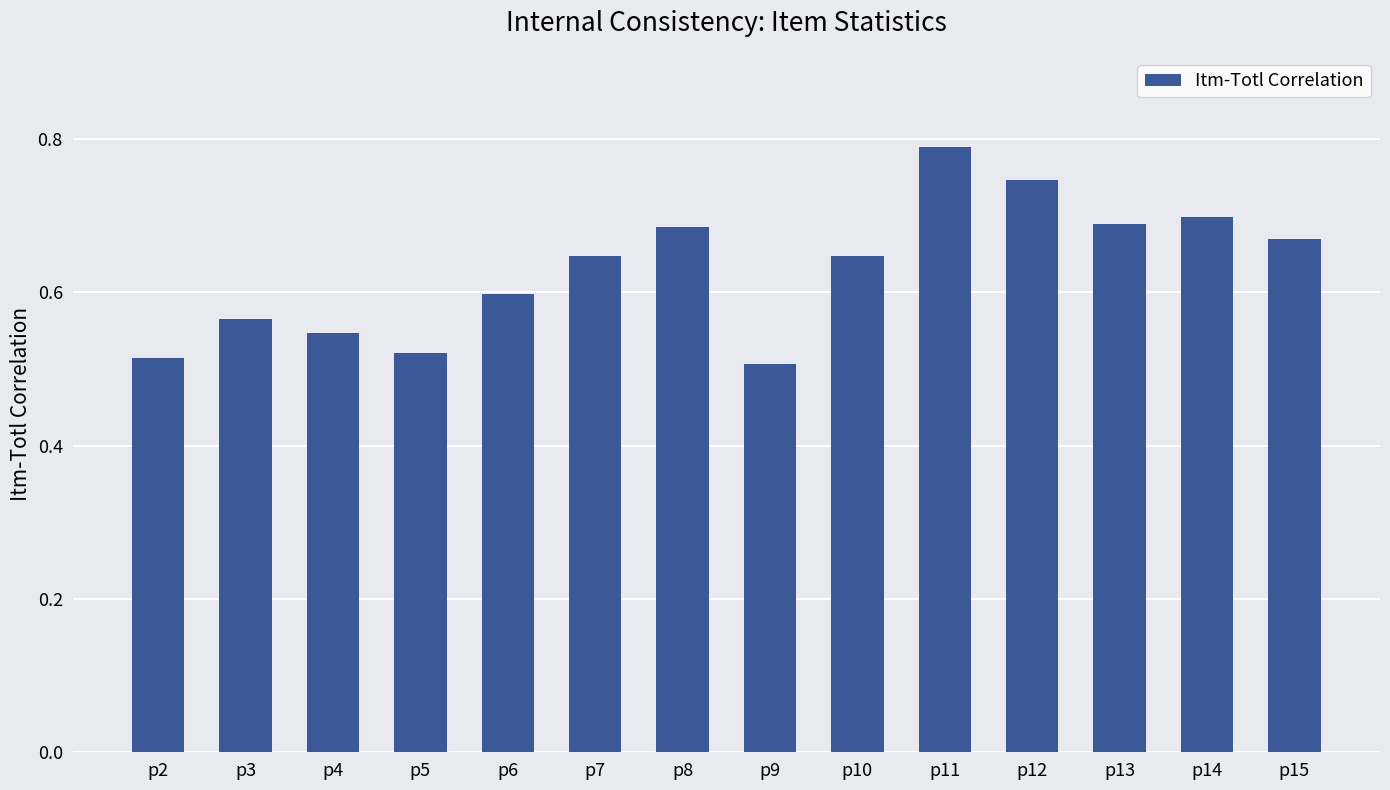

True or false: the data shows 0.7 at p14.

True